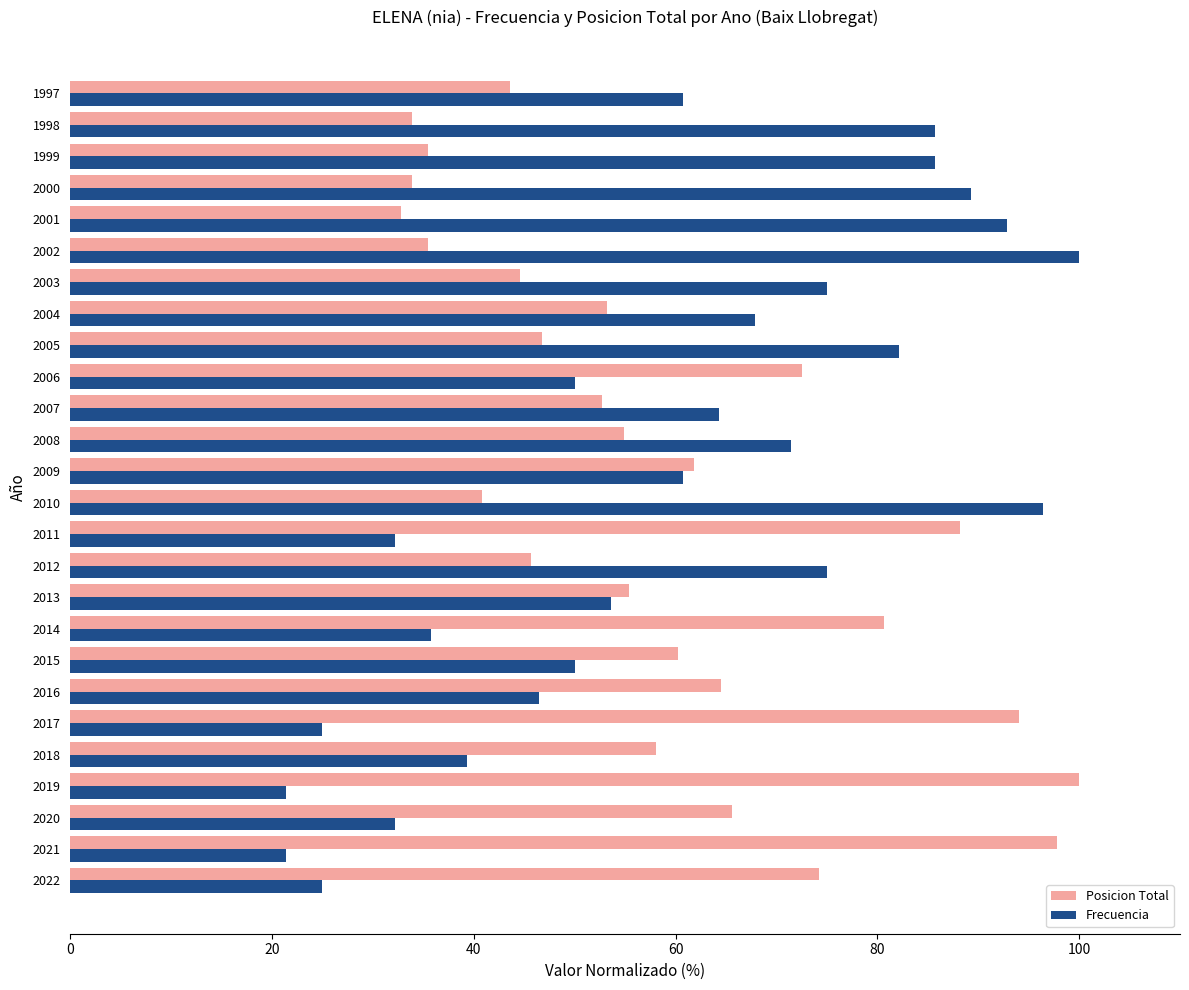

The Posicion Total series shows 100.0 at 2019. True or false?

True